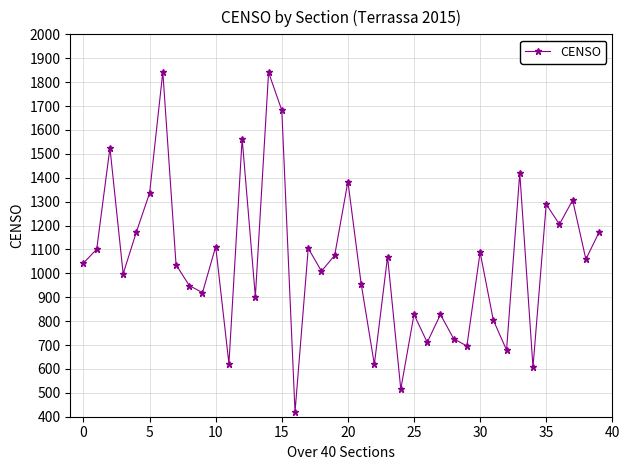

What is the difference between the second highest and minimum values?

1421